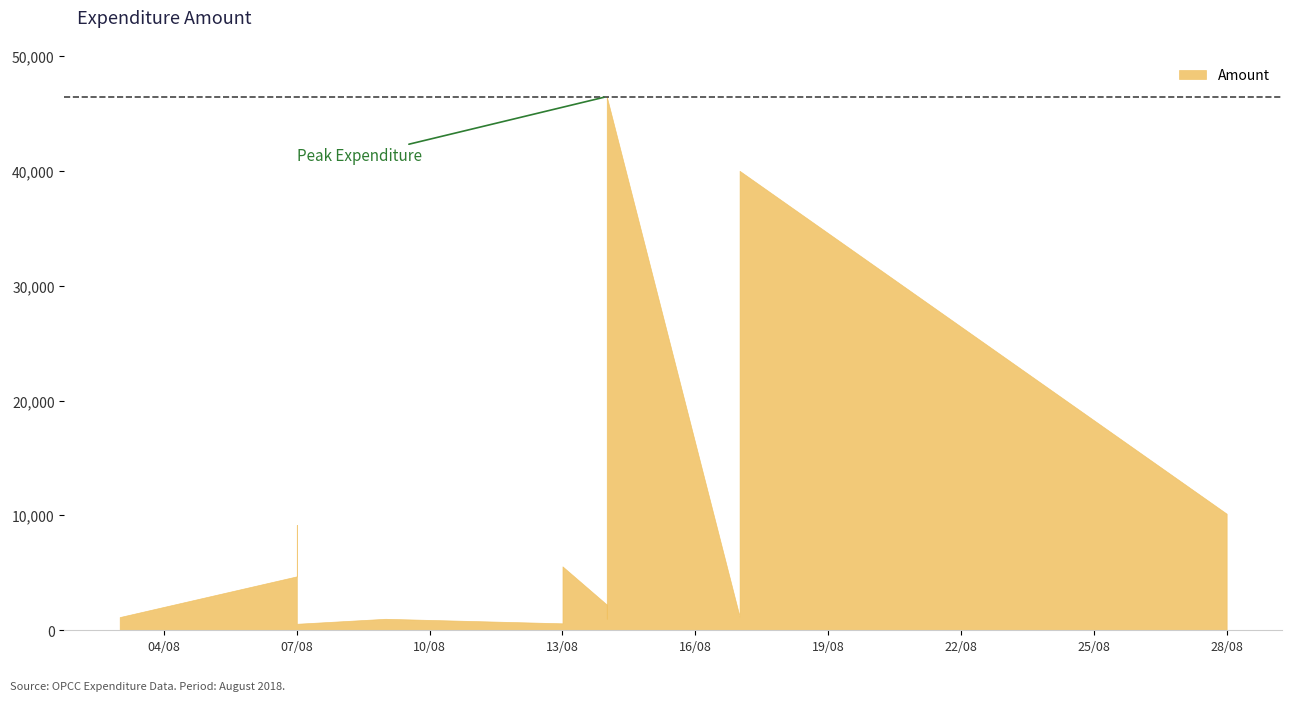

What is the sum of all values?

135858.9